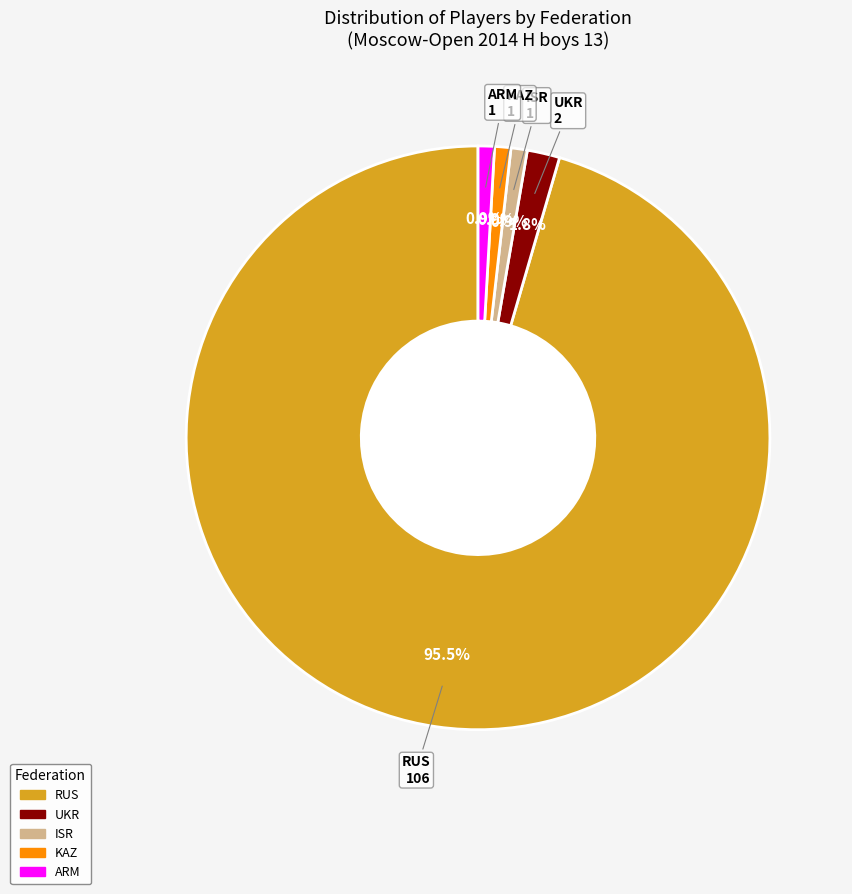

What is the majority slice?

RUS